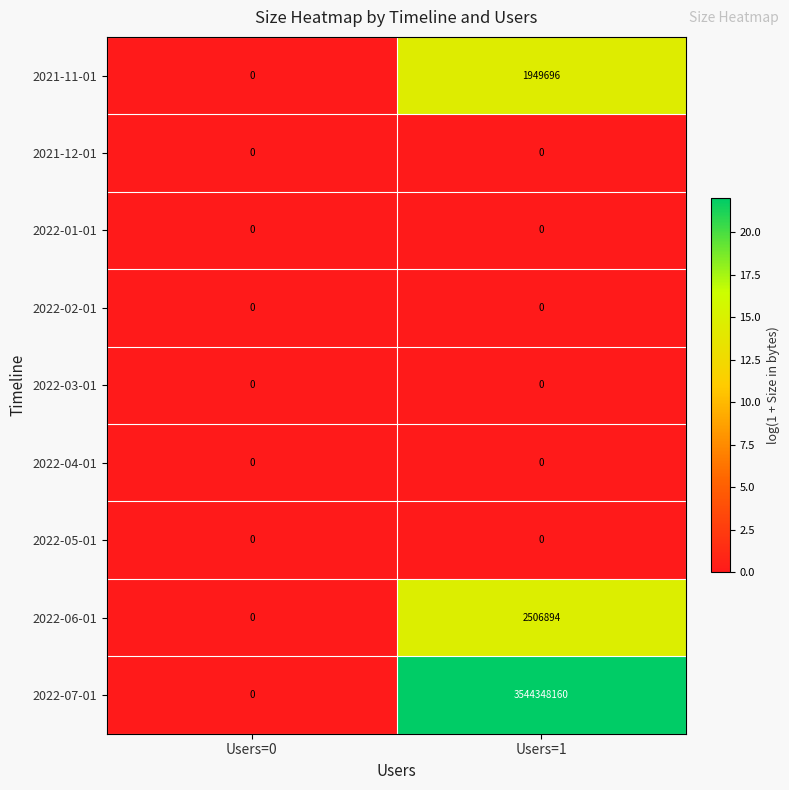

The value of 2022-07-01 at Users=0 is 0. True or false?

True